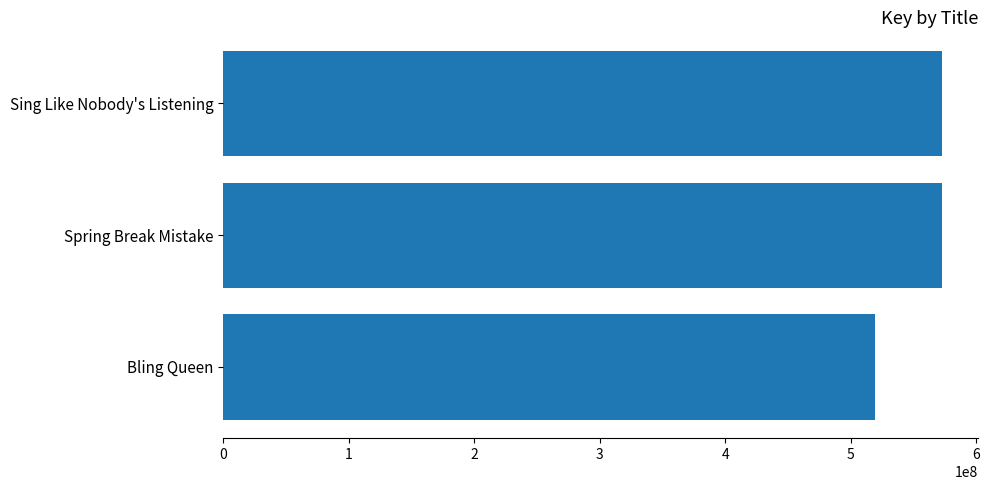

How many data points are less than 572798011?

1